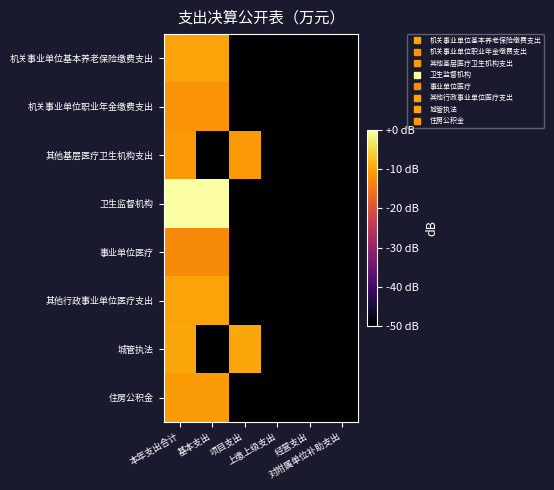

Between 基本支出 and 上缴上级支出, which is larger?

基本支出